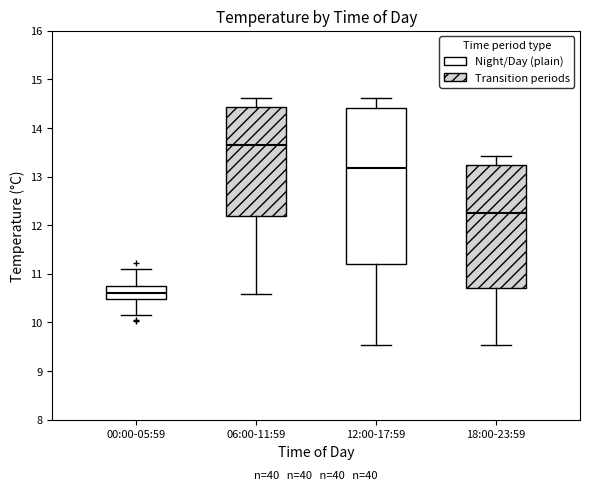

Reading left to right, transcribe this box plot: for each box, give where its median line is, the range the box spans, and where its two whiskers end, as read against the y-axis. The values are not printed on the chart, so give them approximately, as read against the axis.

00:00-05:59: median 10.6, box 10.5 to 10.8, whiskers 10.2 to 11.1
06:00-11:59: median 13.6, box 12.2 to 14.4, whiskers 10.6 to 14.6
12:00-17:59: median 13.2, box 11.2 to 14.4, whiskers 9.5 to 14.6
18:00-23:59: median 12.3, box 10.7 to 13.2, whiskers 9.5 to 13.4